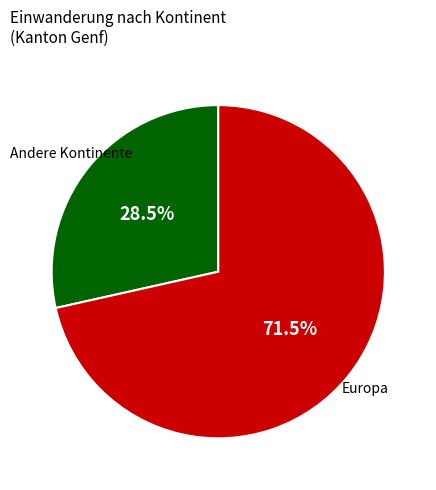

To the nearest percent, what is the difference between the largest and smallest slice percentages?

43%